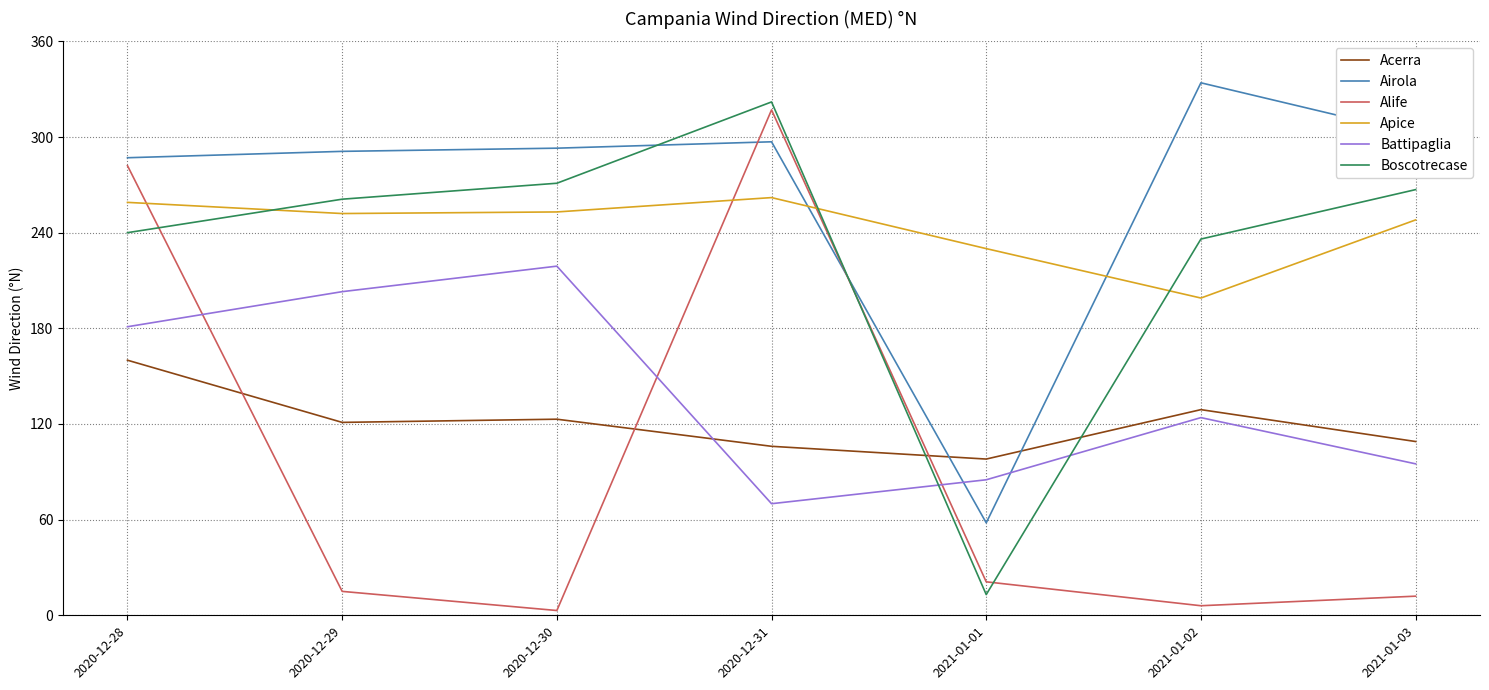

What position from the right is 2020-12-29?

6